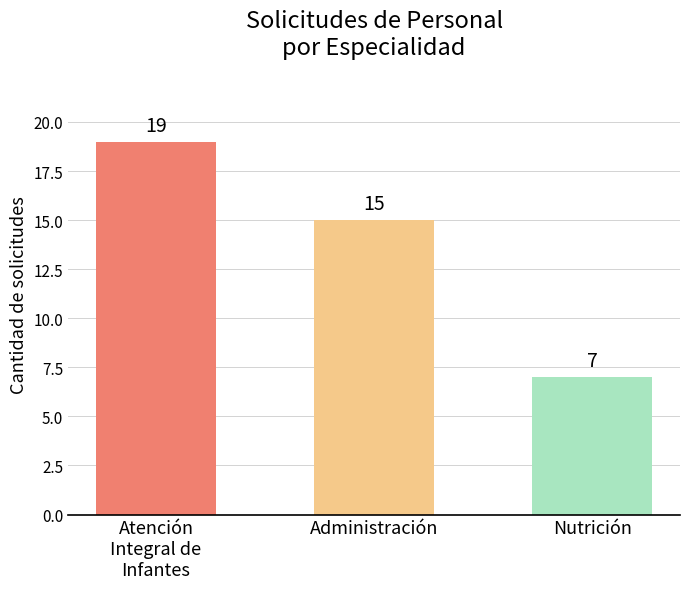

Rank the categories by value from highest to lowest.

Atención
Integral de
Infantes, Administración, Nutrición